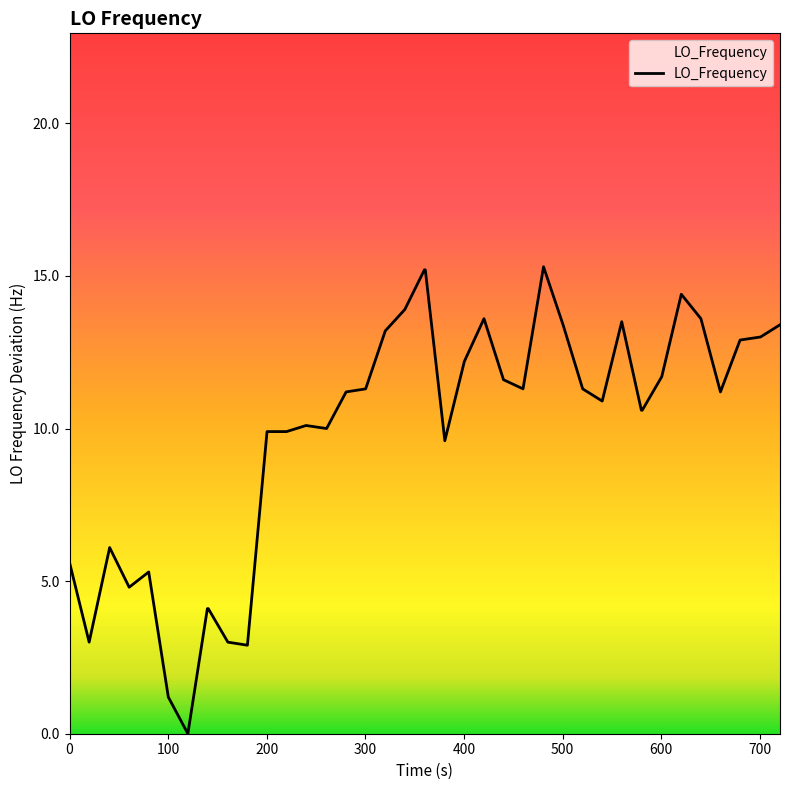

How many categories are shown in the chart?

40